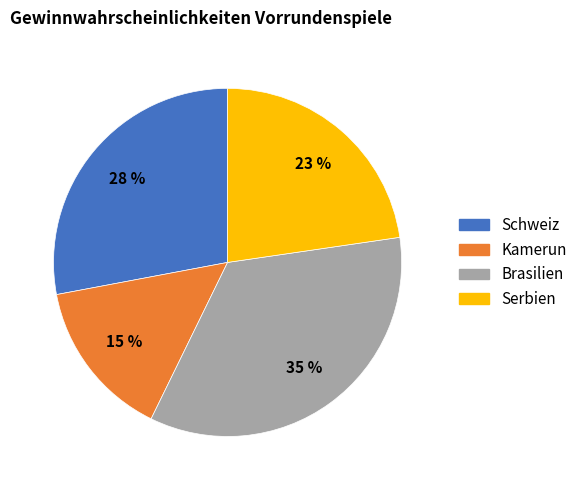

How many segments does this pie chart have?

4